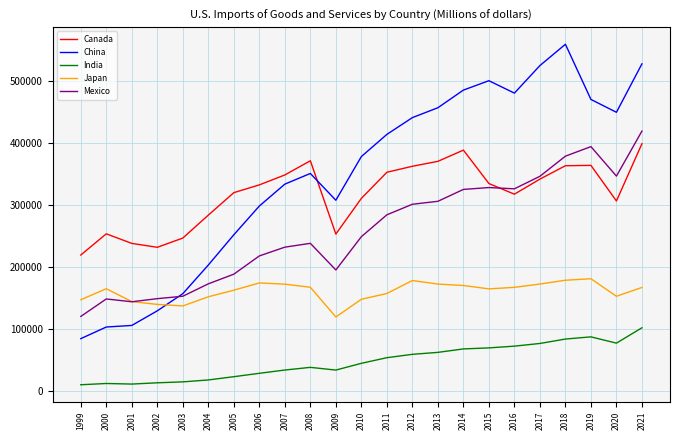

What is the average value of the Mexico series?

259071